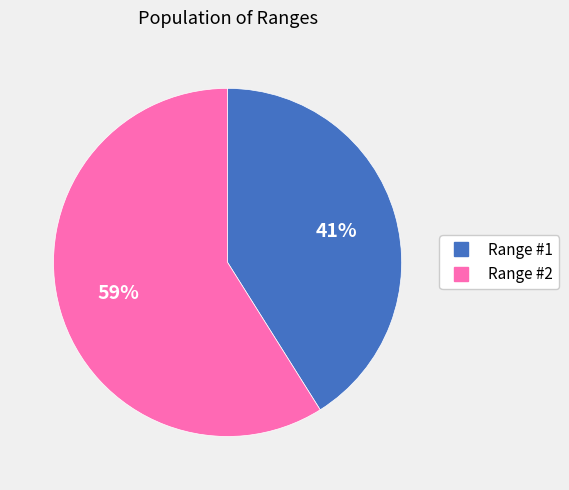

How many segments does this pie chart have?

2